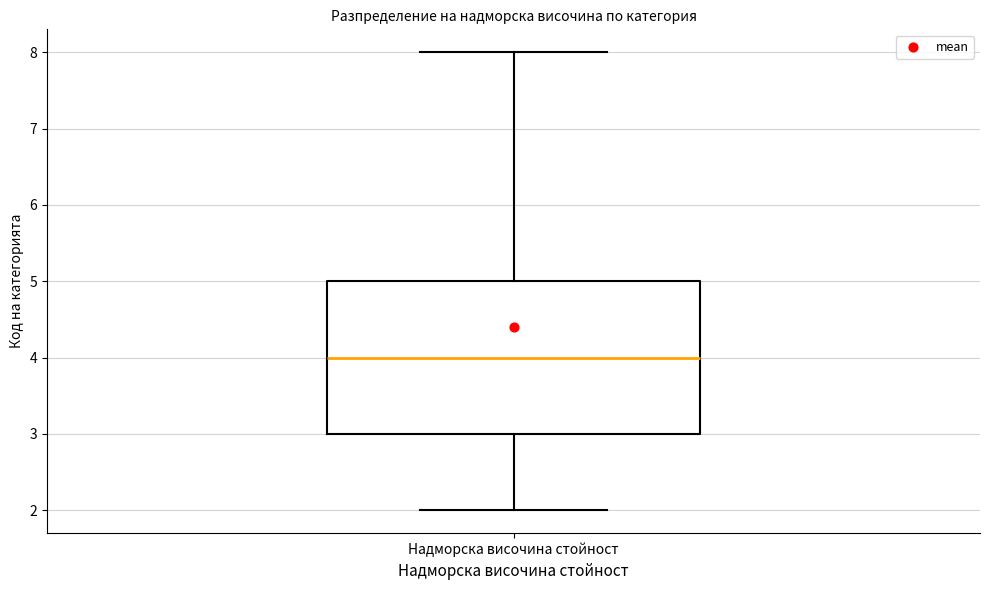

Read this box plot against the y-axis: the position of the median line, the range covered by the box, and the ends of both whiskers. The values are not printed on the chart, so give them approximately, as read against the axis.

median 4, box 3 to 5, whiskers 2 to 8